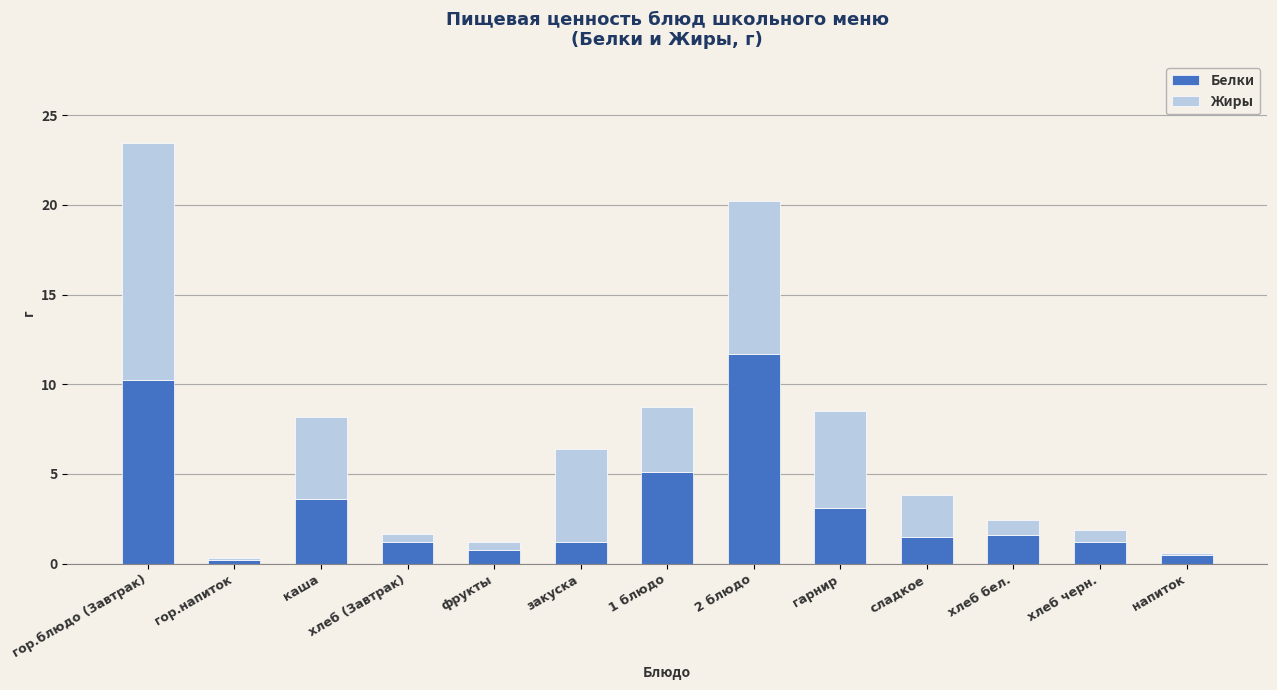

What is the maximum value for Белки?

11.7